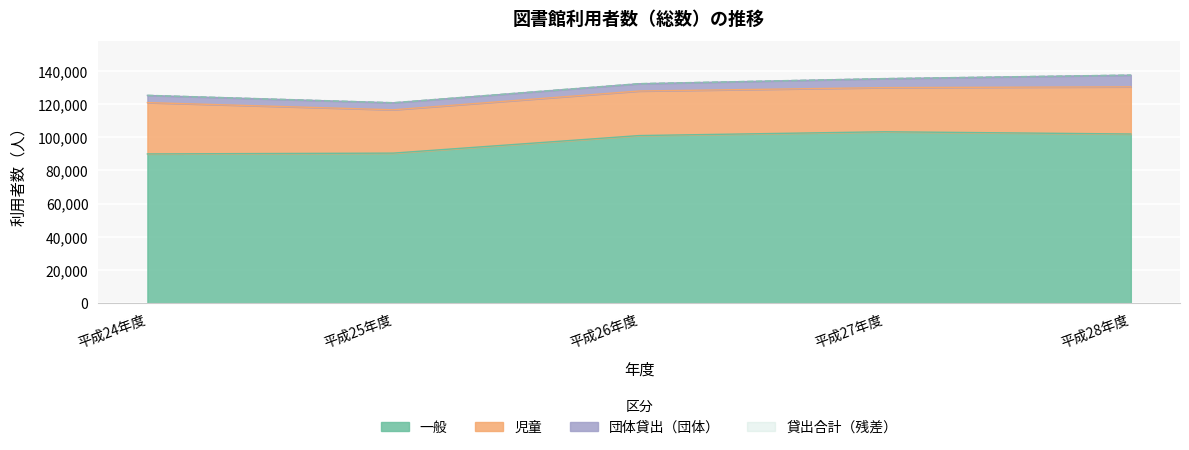

What is the approximate value of 貸出合計 at 平成27年度, to the nearest 50?

135300